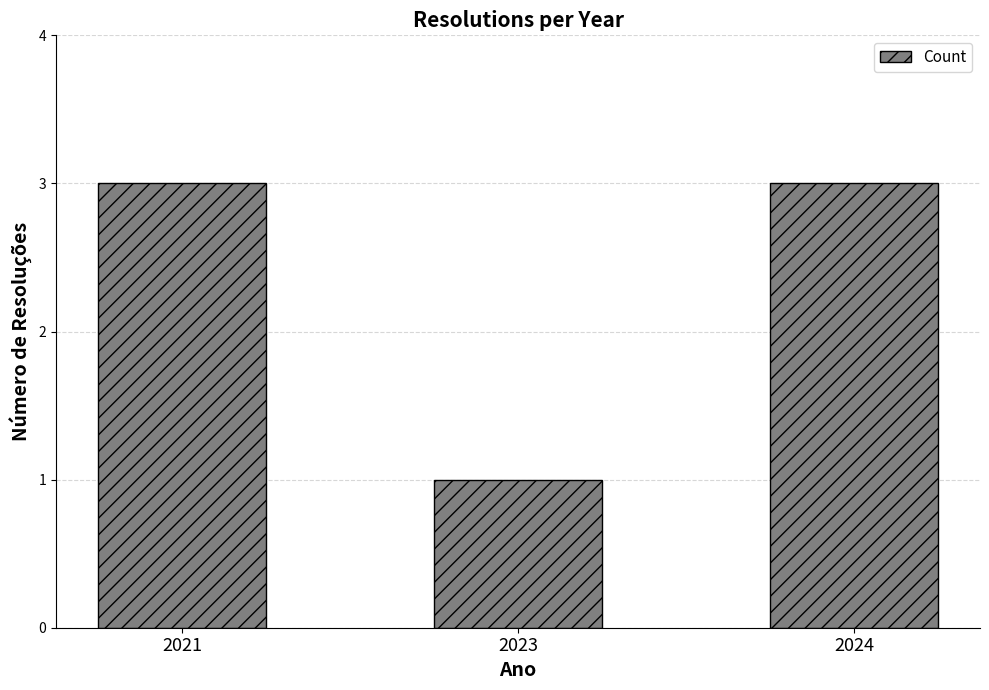

What is the value of the 1st bar from the left?

3